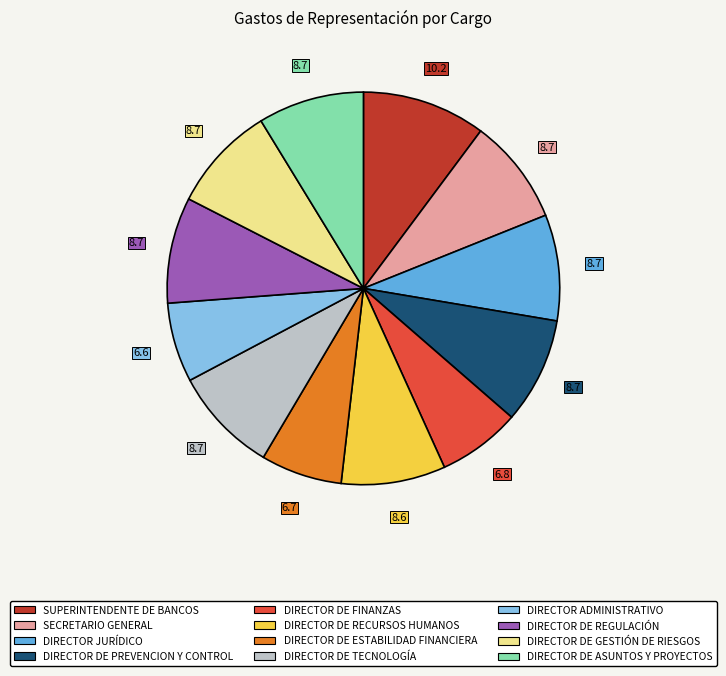

Which has a higher value, SUPERINTENDENTE DE BANCOS or DIRECTOR JURÍDICO?

SUPERINTENDENTE DE BANCOS